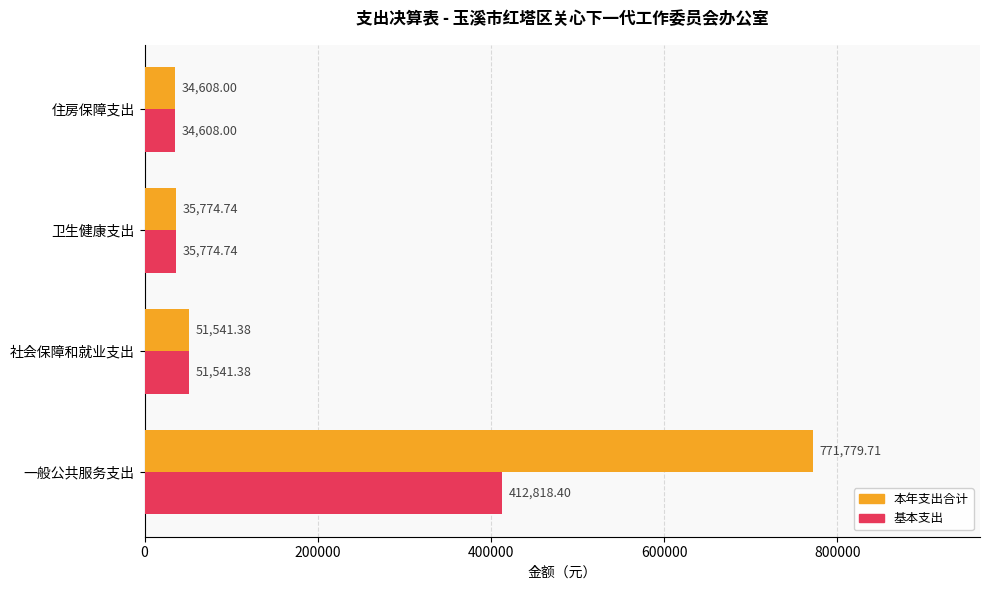

What is the total value across all series at 一般公共服务支出?

1184598.1